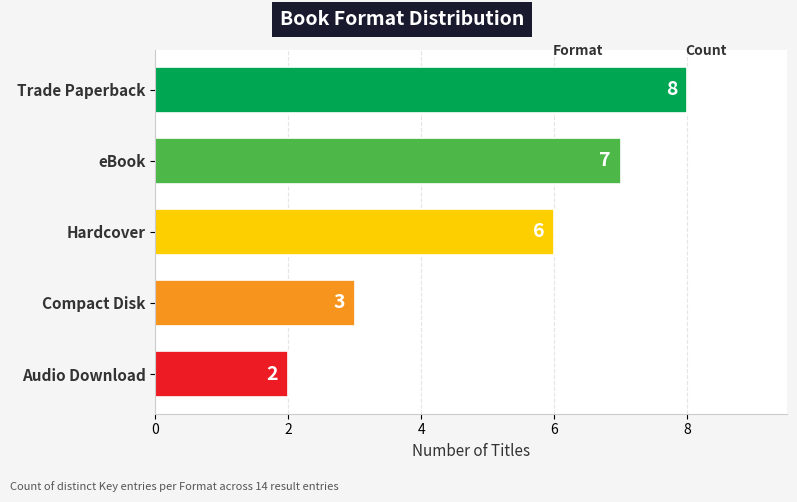

Rank the categories by value from highest to lowest.

Trade Paperback, eBook, Hardcover, Compact Disk, Audio Download